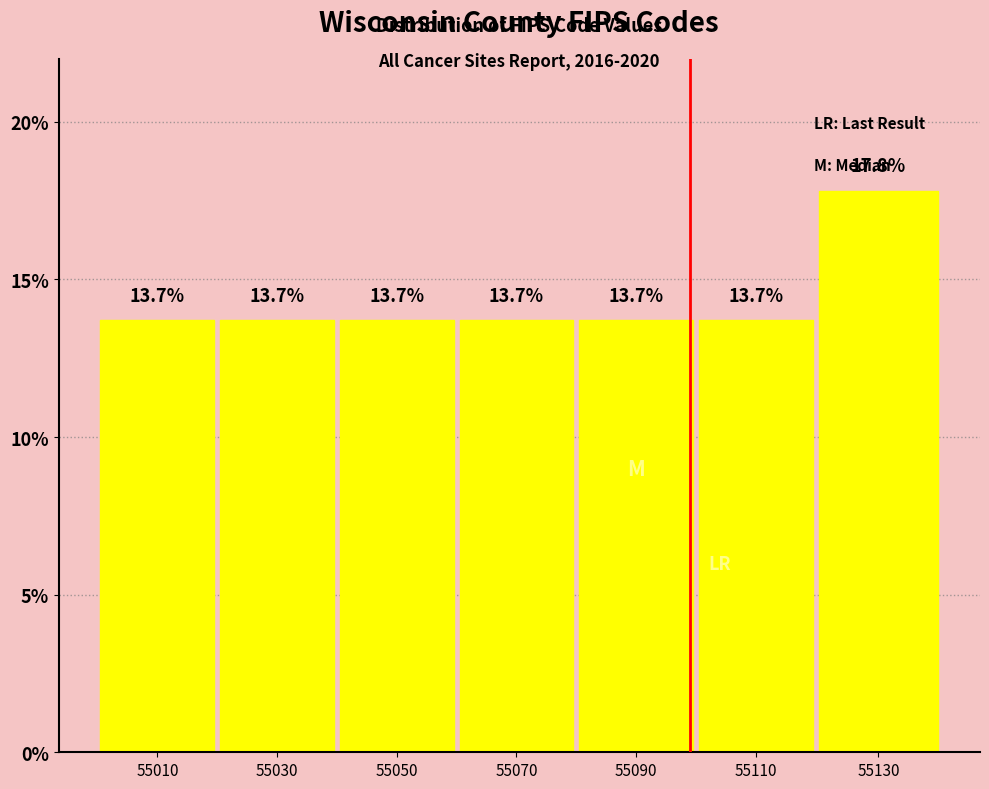

Reading left to right, what are all the values shown in this chart?

55010=13.7	55030=13.7	55050=13.7	55070=13.7	55090=13.7	55110=13.7	55130=17.8